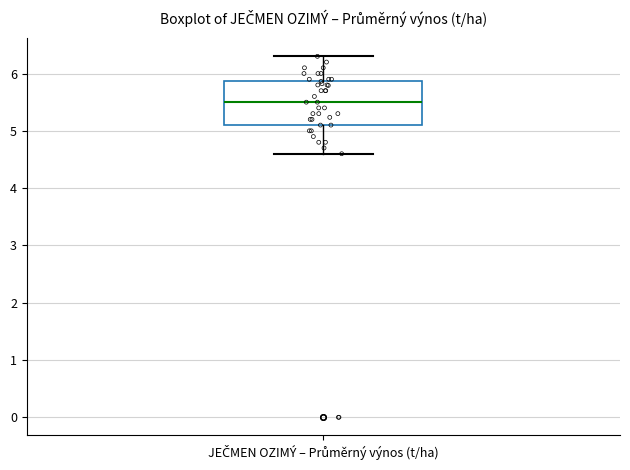

Where does the upper whisker of the box for JEČMEN OZIMÝ – Průměrný výnos (t/ha) end on the y-axis? The values are not printed on the chart, so give them approximately, as read against the axis.

6.3